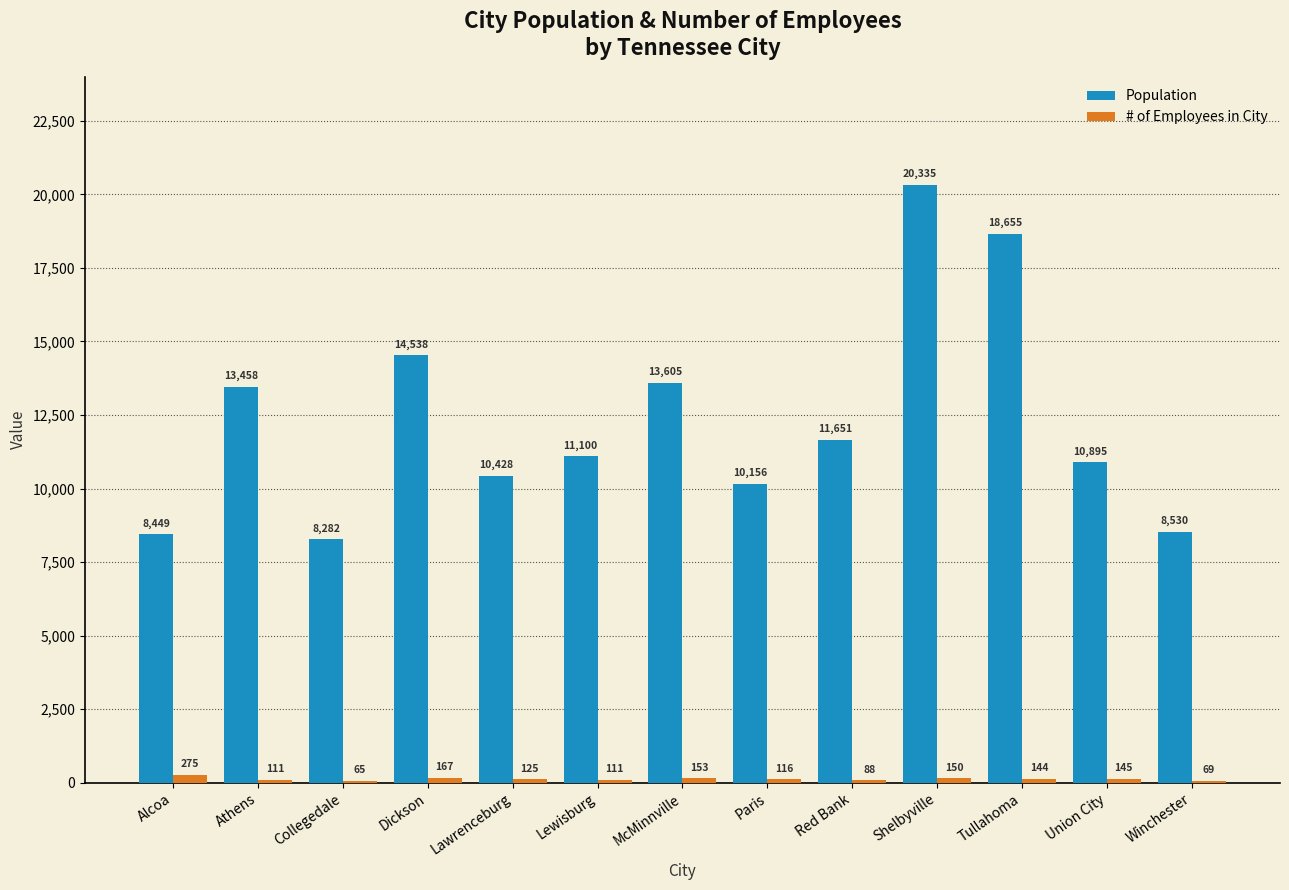

What is the average value of the Population series?

12314